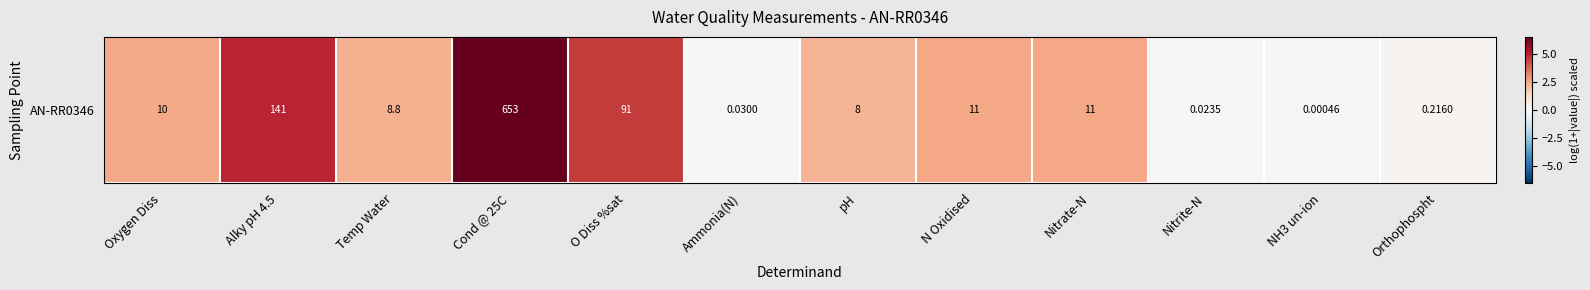

Which has a higher value, Cond @ 25C or Nitrate-N?

Cond @ 25C